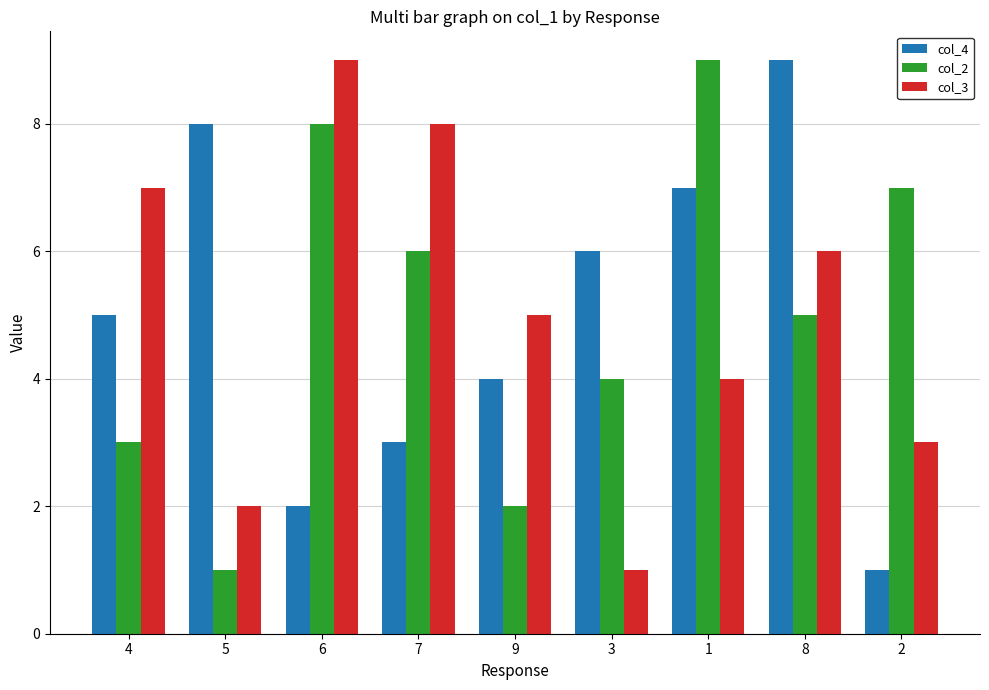

How many bars are there in each group?

3